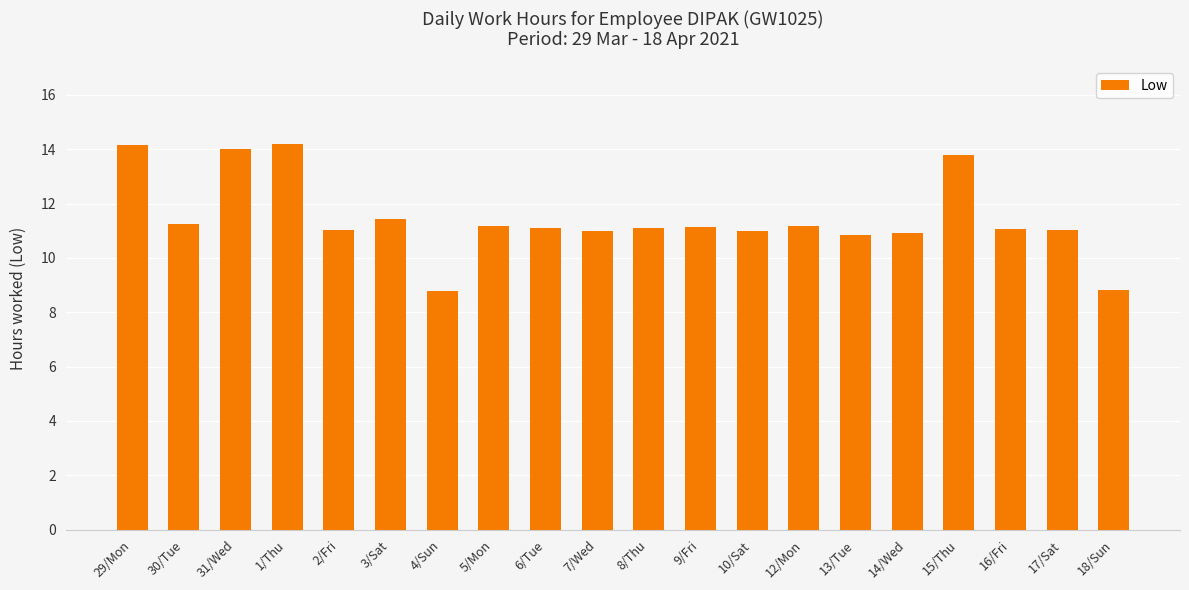

What is the smallest value displayed?

8.8